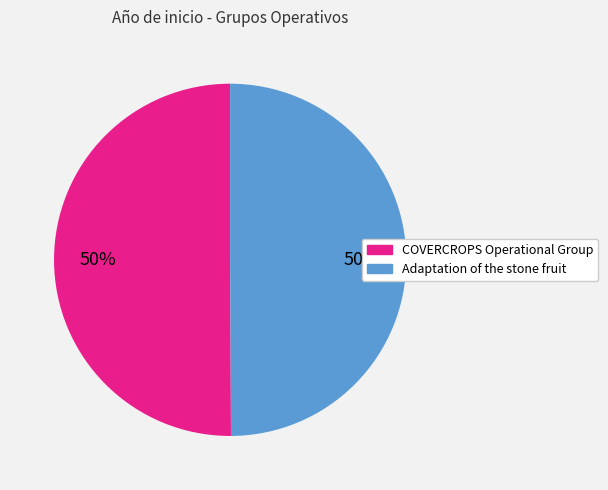

To the nearest percent, what is the average slice percentage?

50%